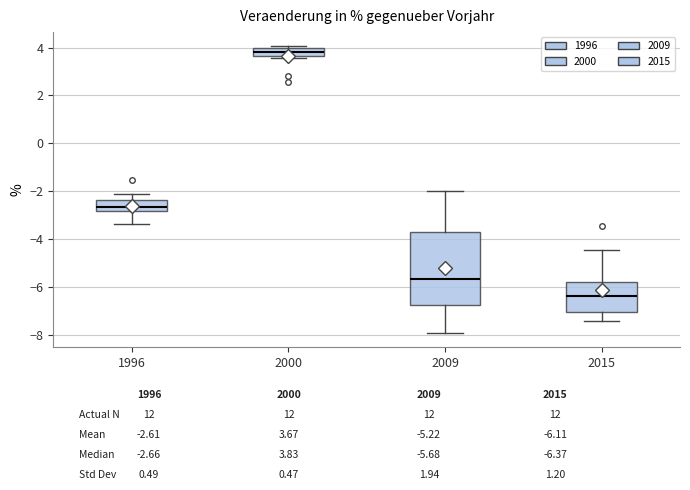

Which box's median line is the highest?

2000